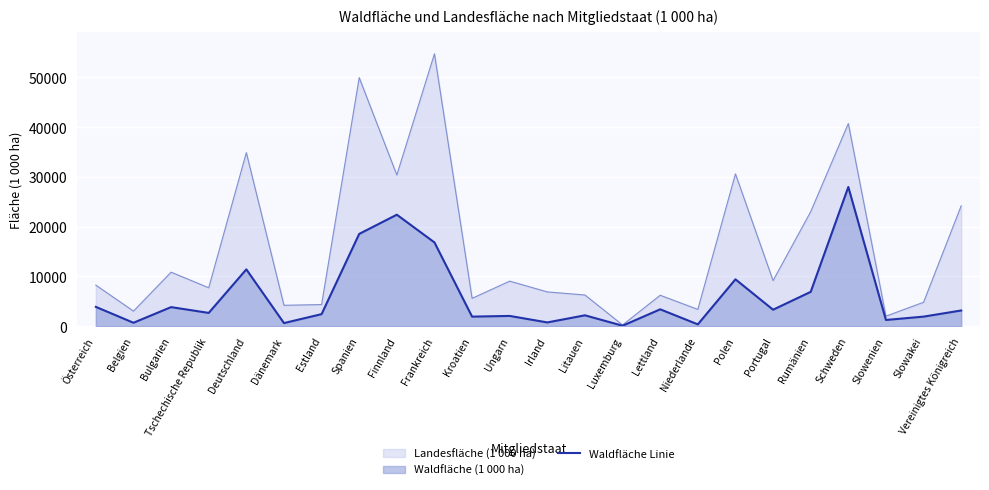

Which label corresponds to the largest value in the chart?

Frankreich